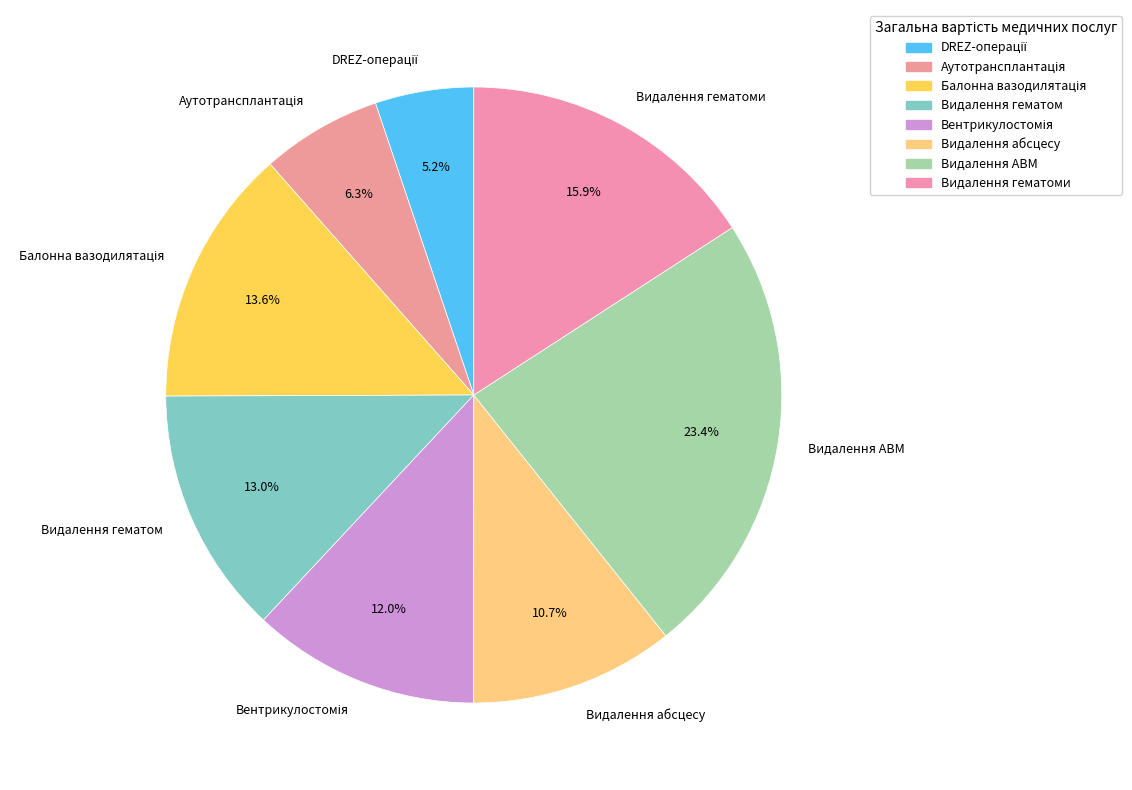

How many slices are in this pie chart?

8